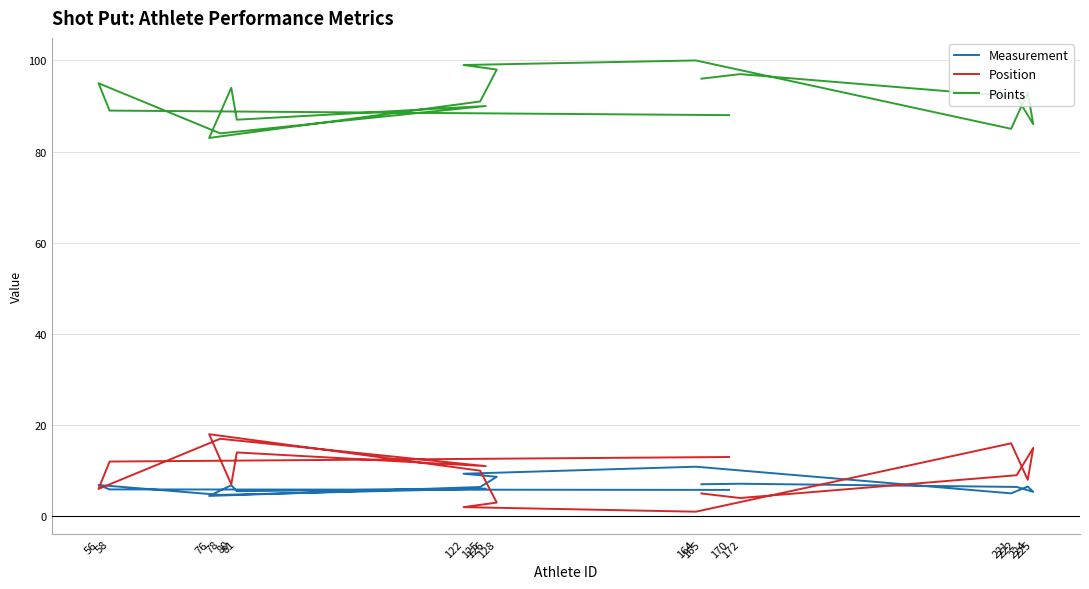

What is the average value of the Position series?

9.5